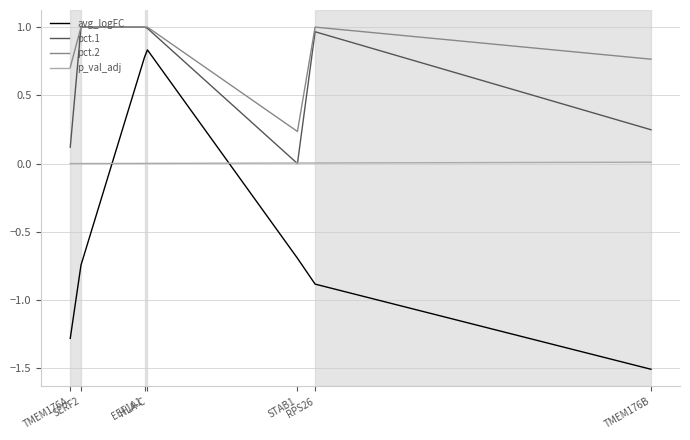

What are all the series names shown in the legend?

avg_logFC, pct.1, pct.2, p_val_adj